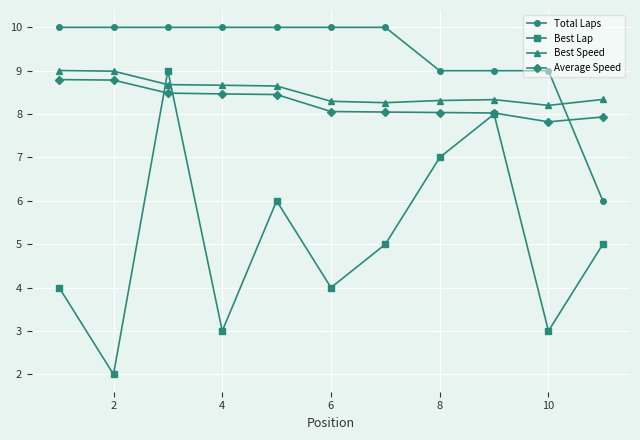

True or false: Total Laps and Best Lap intersect in this chart.

False